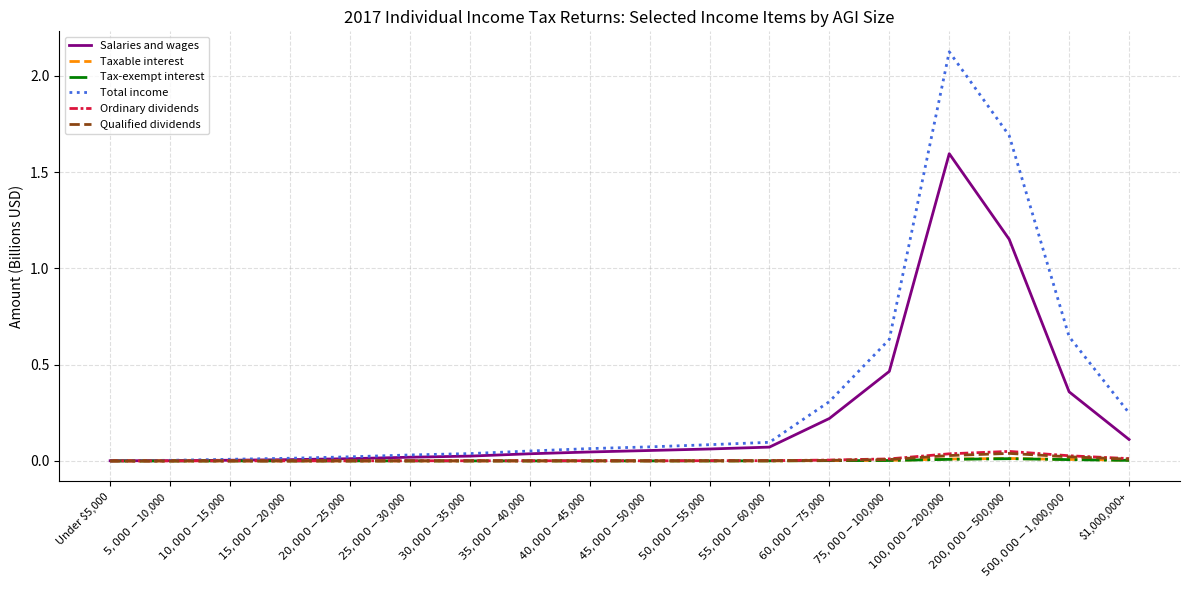

The Ordinary dividends series shows 0.0 at $15,000-$20,000. True or false?

True